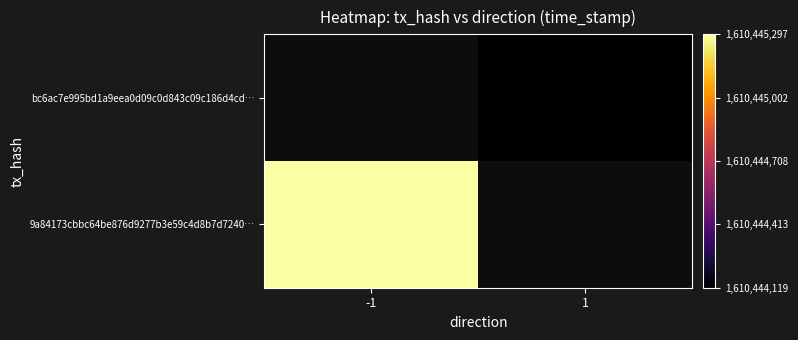

Which series has the largest range (max minus min)?

9a84173cbbc64be876d9277b3e59c4d8b7d7240